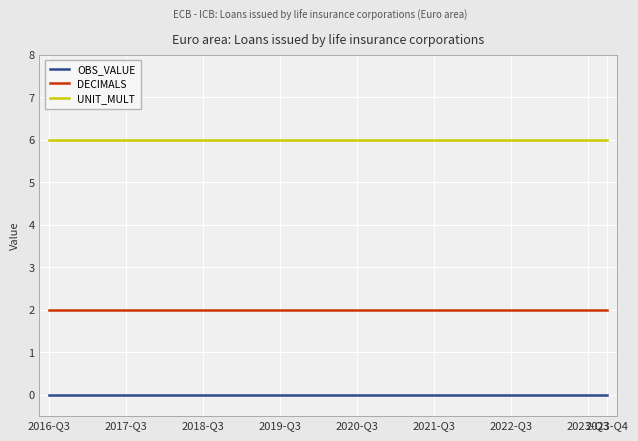

True or false: DECIMALS and UNIT_MULT cross at least once.

False